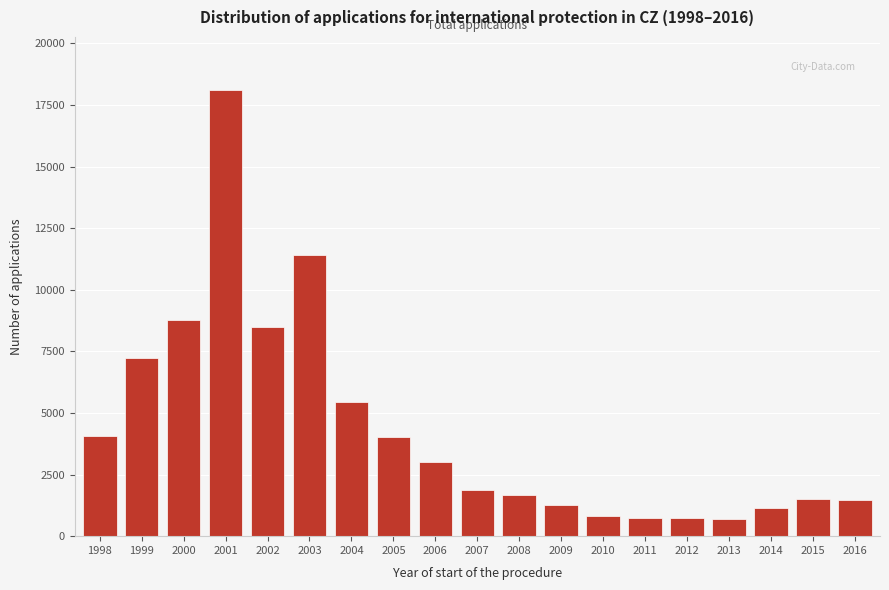

What is the difference between the second highest and minimum values?

10693